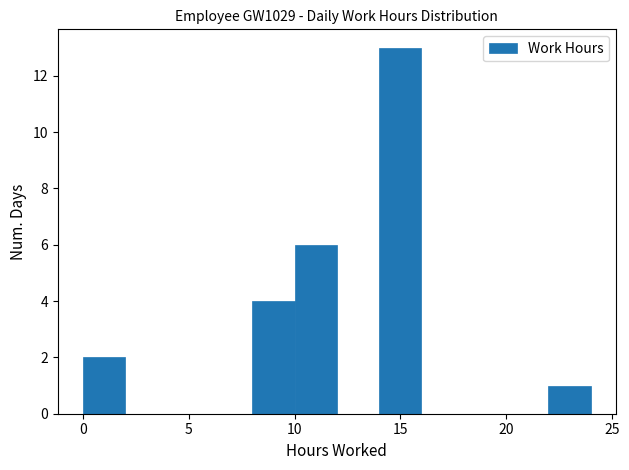

Reading left to right, transcribe this chart: for each bar, give the range it covers on the x-axis and its height. The values are not printed on the chart, so give them approximately, as read against the axis.

0 to 2: 2
2 to 4: 0
4 to 6: 0
6 to 8: 0
8 to 10: 4
10 to 12: 6
12 to 14: 0
14 to 16: 13
16 to 18: 0
18 to 20: 0
20 to 22: 0
22 to 24: 1